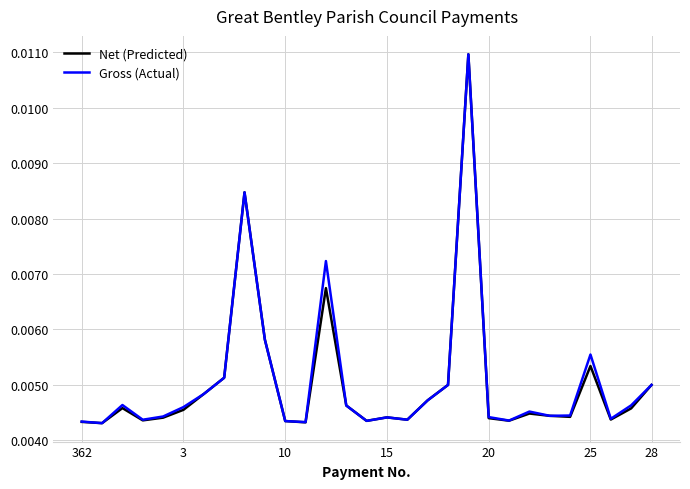

List the series in order of their peak value, highest first.

Net (Predicted), Gross (Actual)